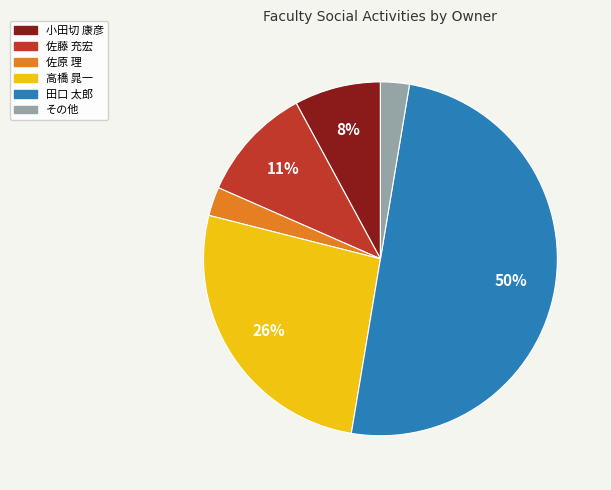

Count the number of slices in the pie.

6